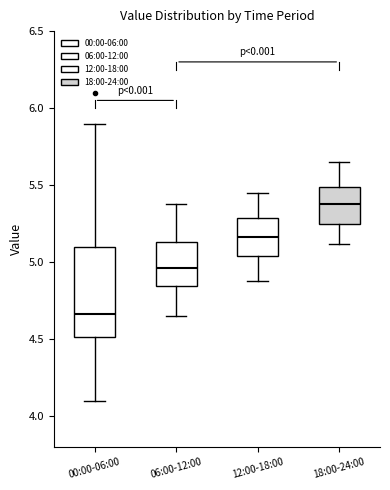

Reading left to right, transcribe this box plot: for each box, give where its median line is, the range the box spans, and where its two whiskers end, as read against the y-axis. The values are not printed on the chart, so give them approximately, as read against the axis.

00:00-06:00: median 4.65, box 4.50 to 5.10, whiskers 4.10 to 5.90
06:00-12:00: median 4.95, box 4.85 to 5.15, whiskers 4.65 to 5.40
12:00-18:00: median 5.15, box 5.05 to 5.30, whiskers 4.90 to 5.45
18:00-24:00: median 5.40, box 5.25 to 5.50, whiskers 5.10 to 5.65